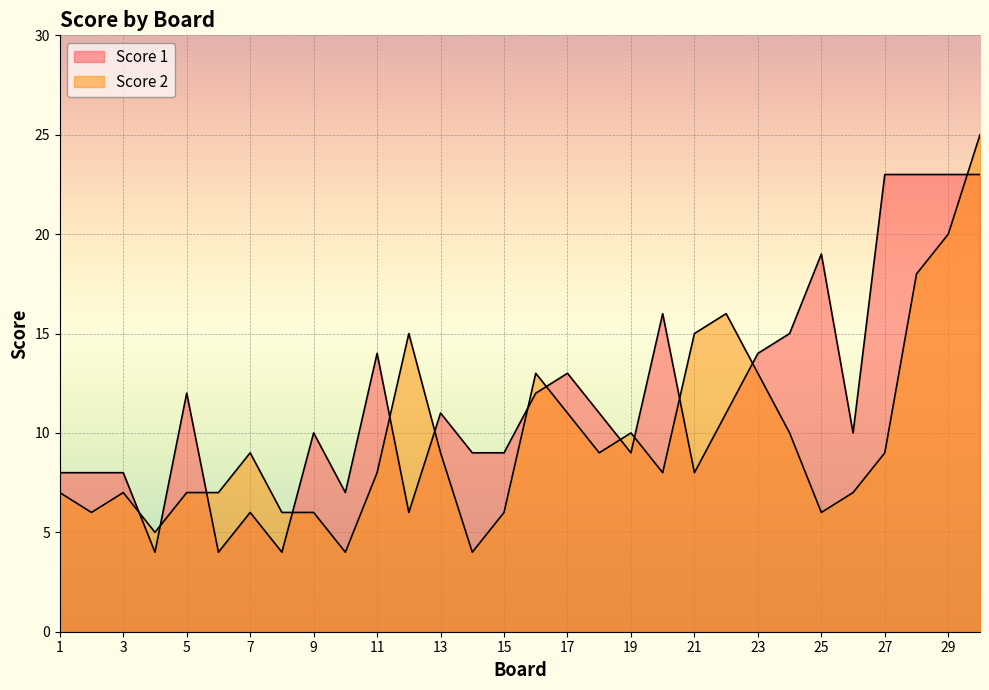

Reading left to right, transcribe all the data shown in this chart.

Score 1: 8	8	8	4	12	4	6	4	10	7	14	6	11	9	9	12	13	11	9	16	8	11	14	15	19	10	23	23	23	23
Score 2: 7	6	7	5	7	7	9	6	6	4	8	15	9	4	6	13	11	9	10	8	15	16	13	10	6	7	9	18	20	25